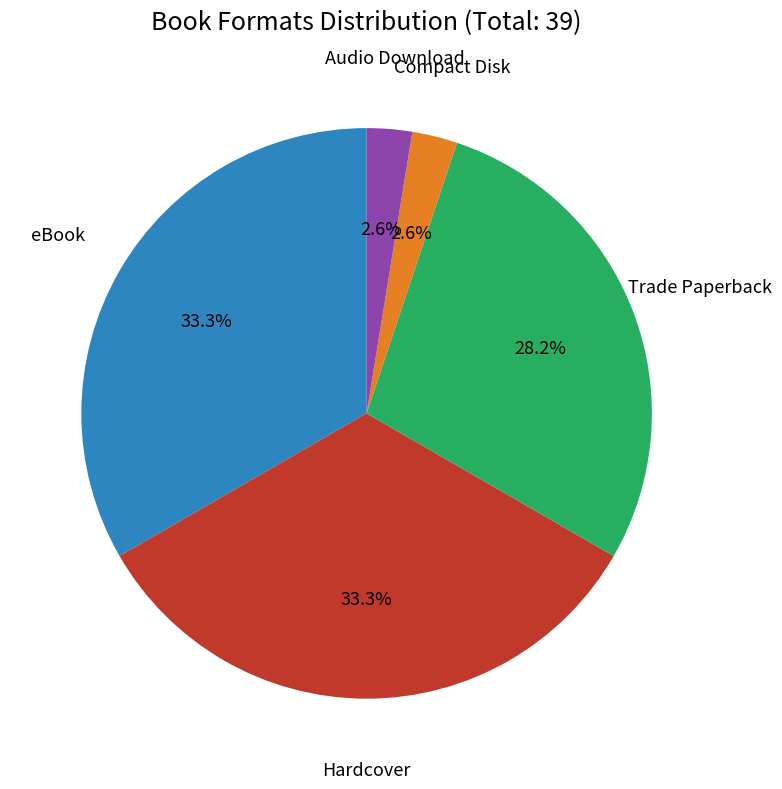

Is there a majority slice in this chart?

No